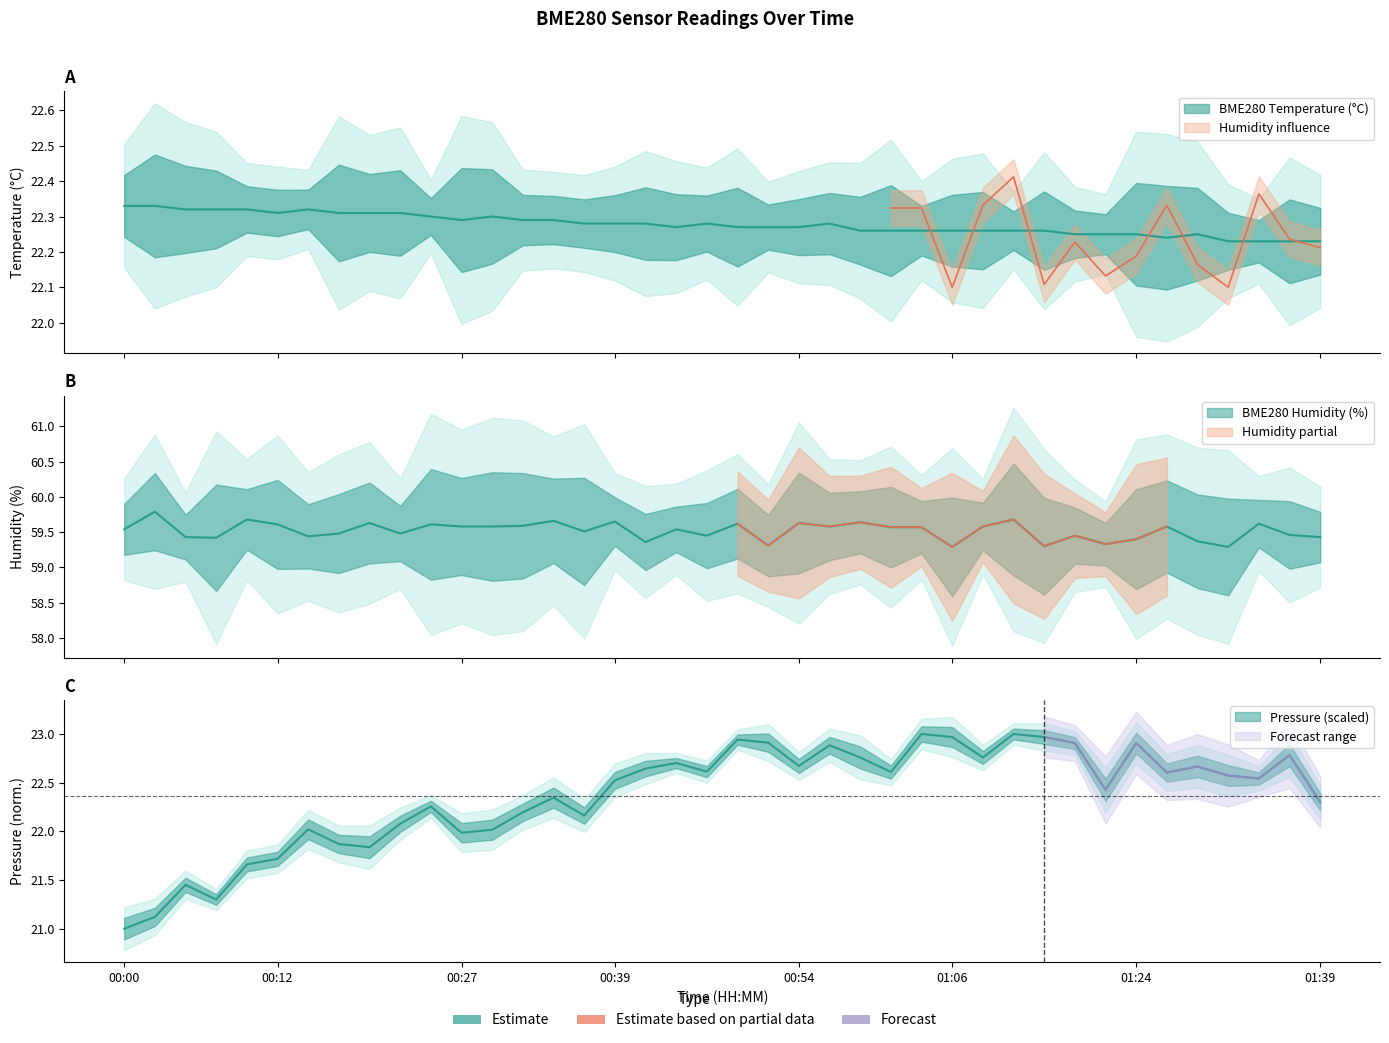

Does the chart have visible grid lines?

No